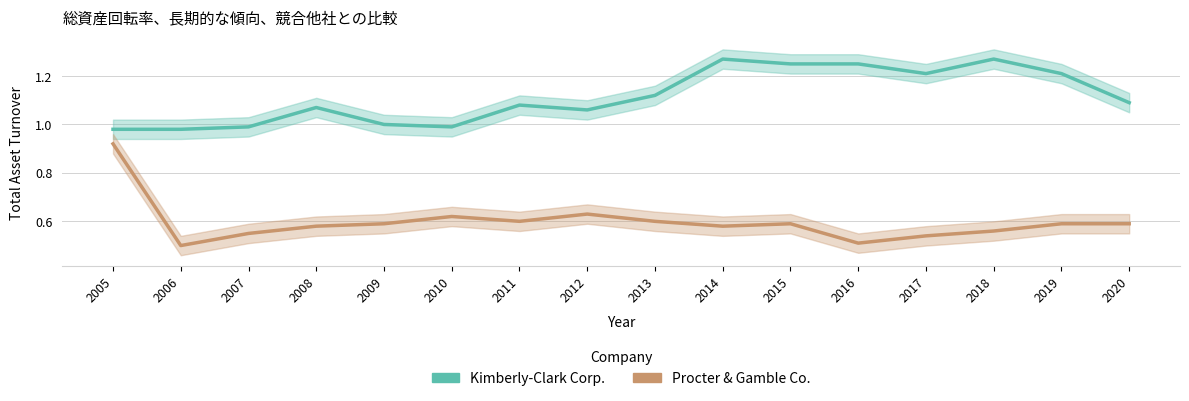

At which category is the sum across all series the highest?

2005